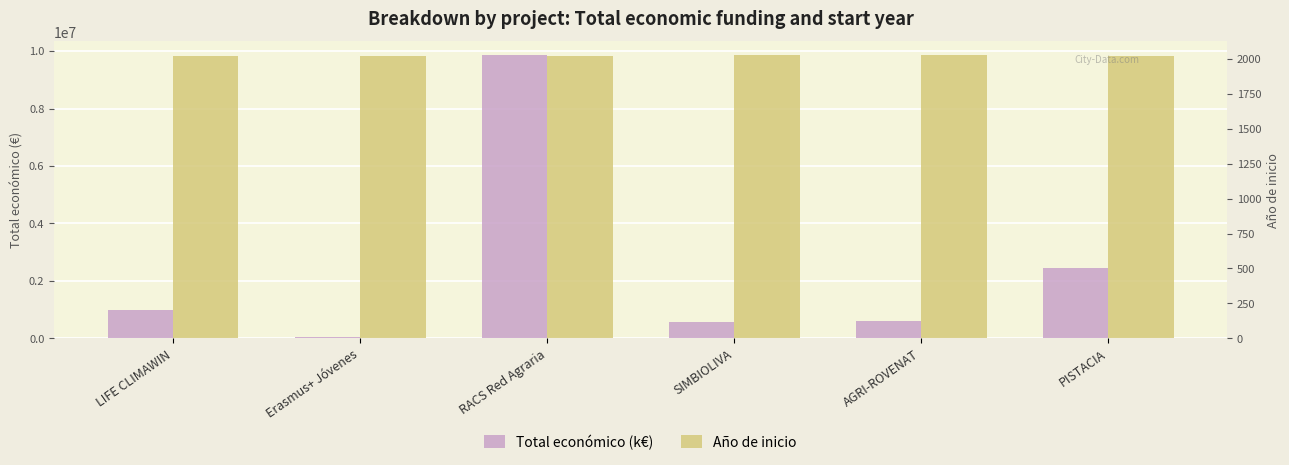

What is the difference between the highest and lowest values at RACS Red Agraria?

9845913